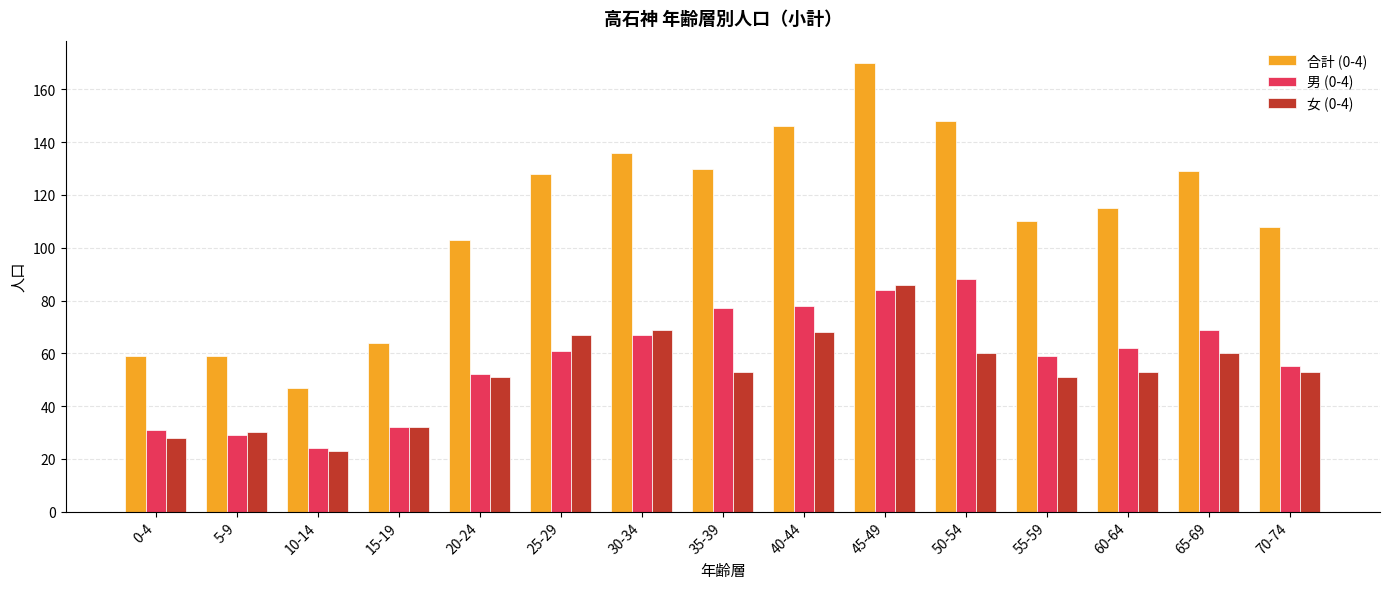

The value of 女 (0-4) at 70-74 is 53. True or false?

True